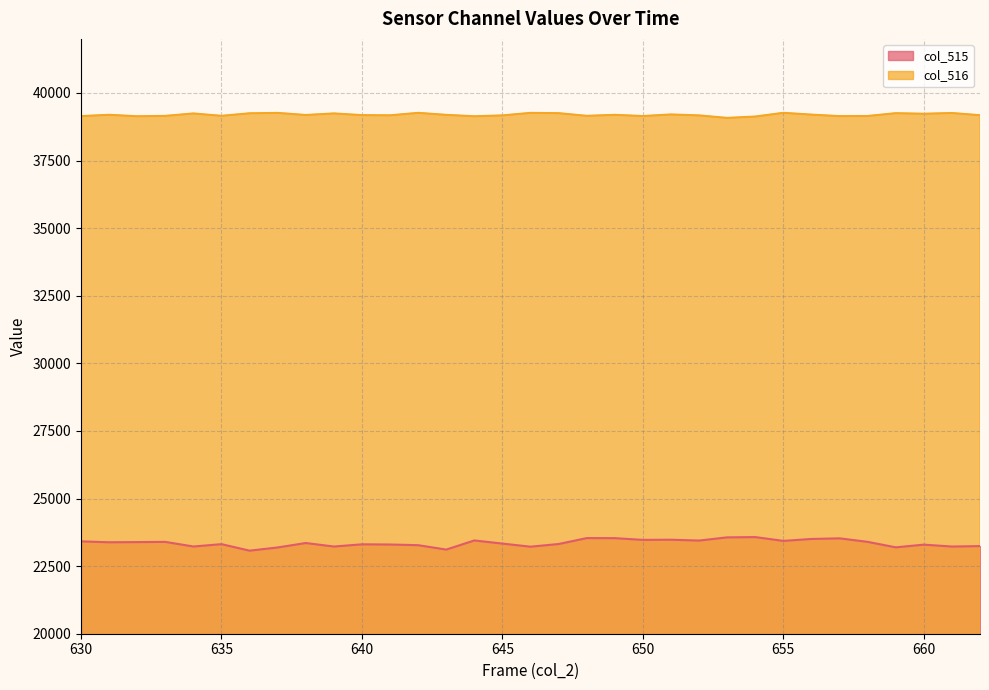

Rank the series by their average value, from highest to lowest.

col_516, col_515